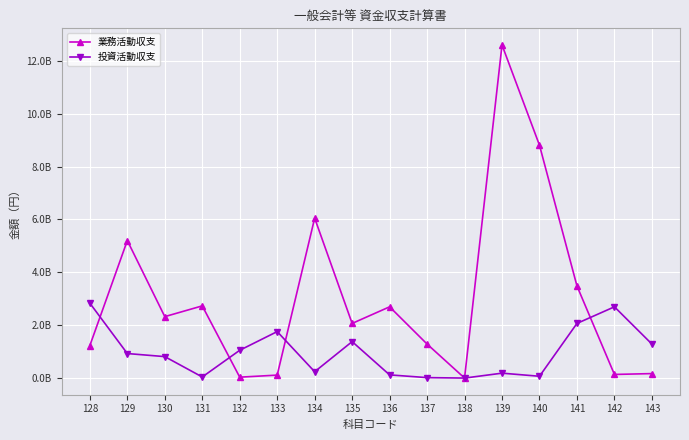

Does the chart have visible grid lines?

Yes